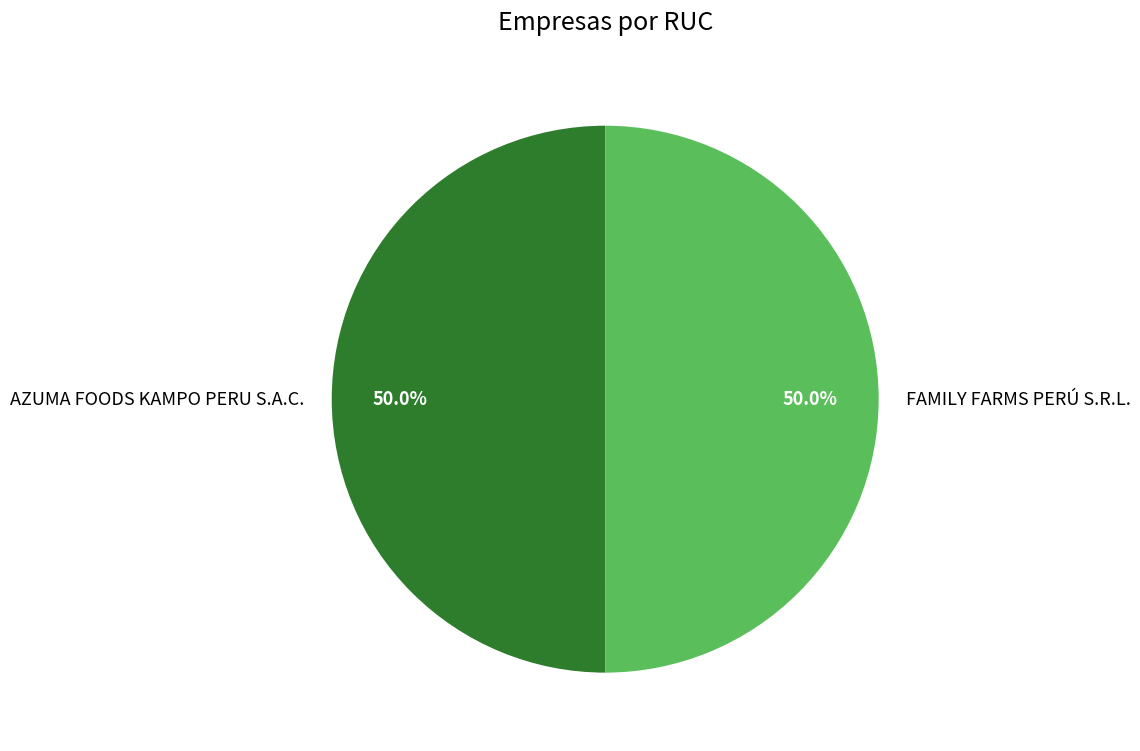

True or false: FAMILY FARMS PERÚ S.R.L. accounts for 63% of the total.

False